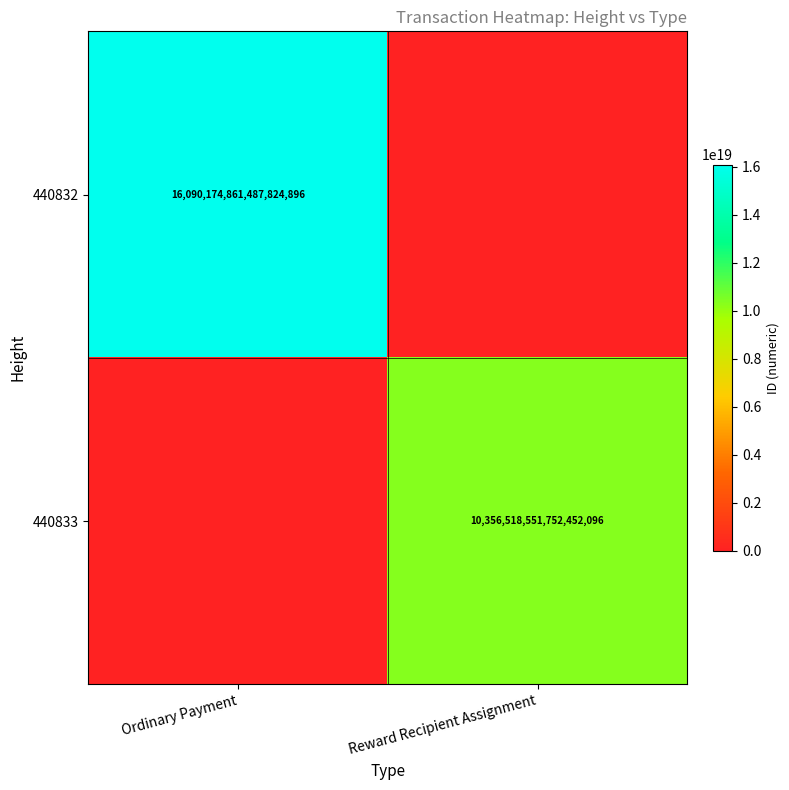

Is the value of 440832 at Ordinary Payment greater than the value of 440833 at Reward Recipient Assignment?

Yes